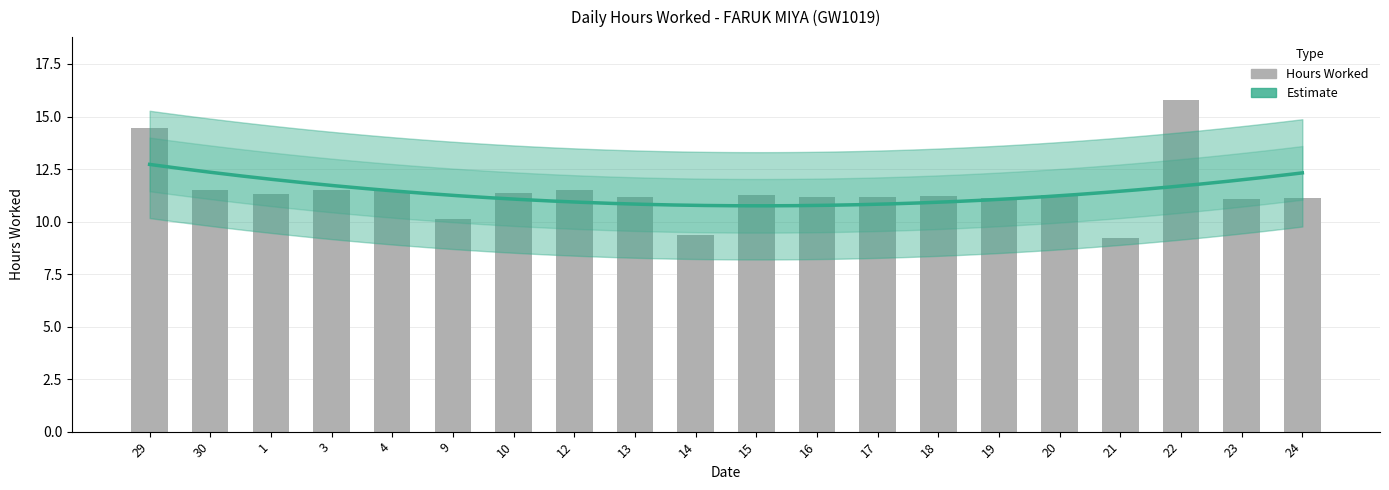

What is the difference between the maximum and minimum values?

6.6